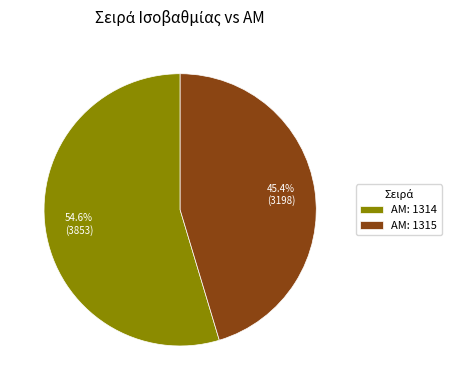

Count the number of slices in the pie.

2